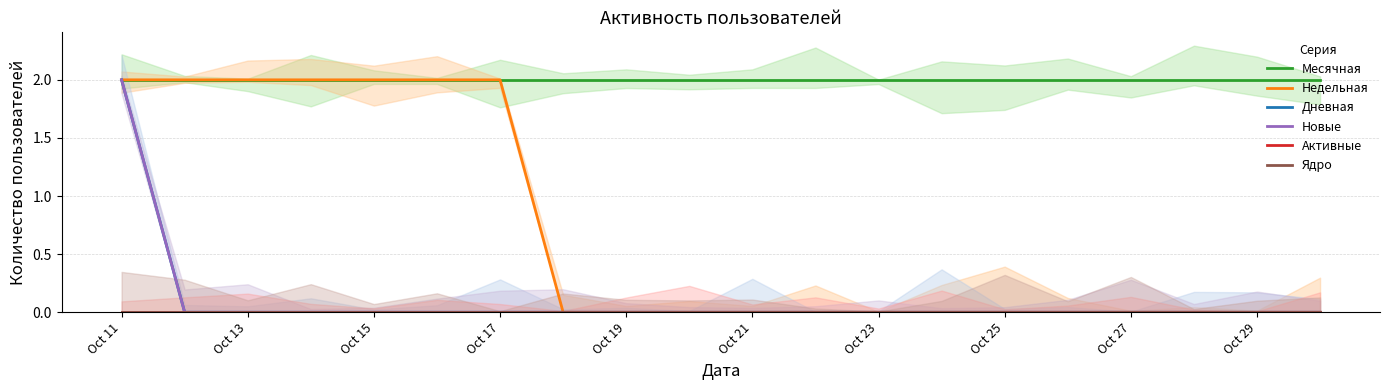

What position from the left is Oct 15?

5